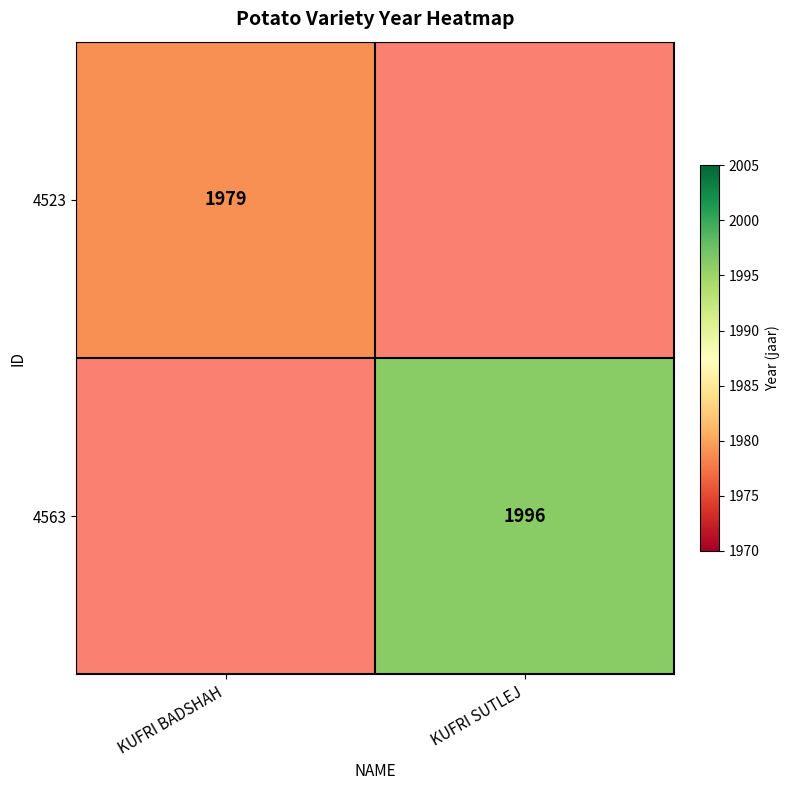

Which has a higher value, KUFRI SUTLEJ or KUFRI BADSHAH?

KUFRI BADSHAH